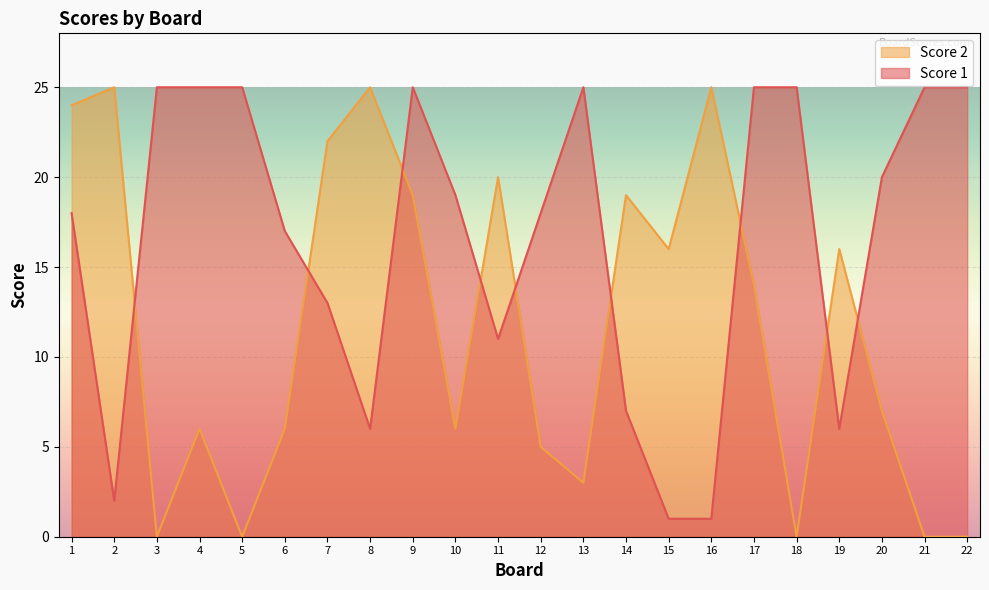

How many data points in Score 2 are above 14?

10